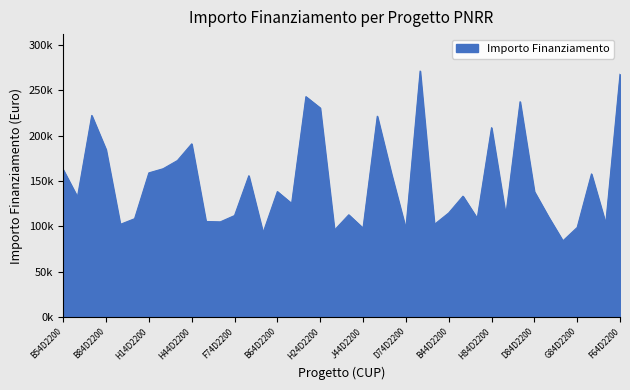

What is the label of the 35th point from the left?

F24D22002520006